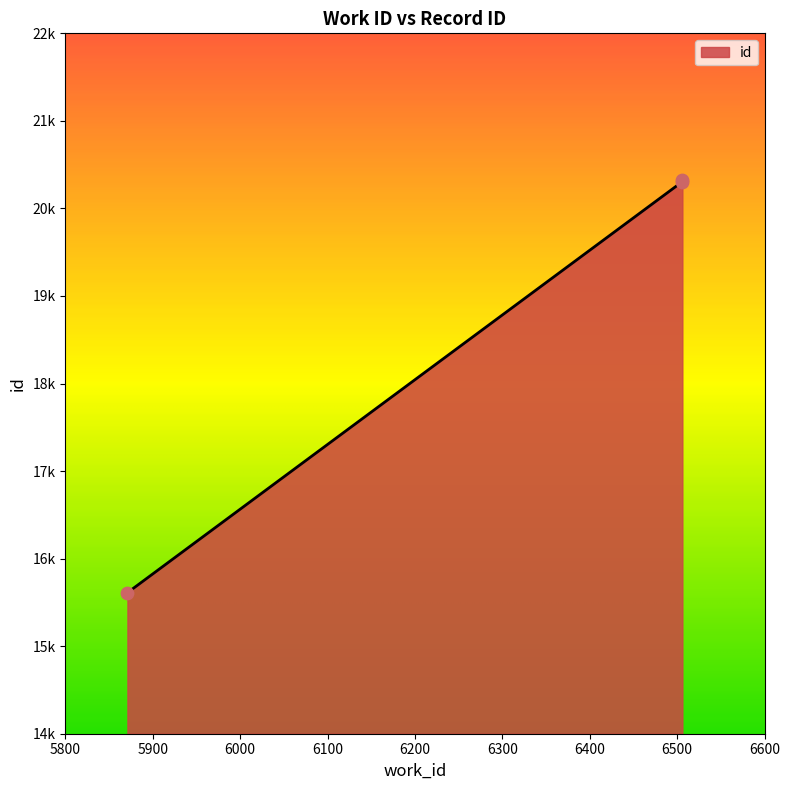

Approximately how many times larger is the value at 6506 compared to 5871?

1.3